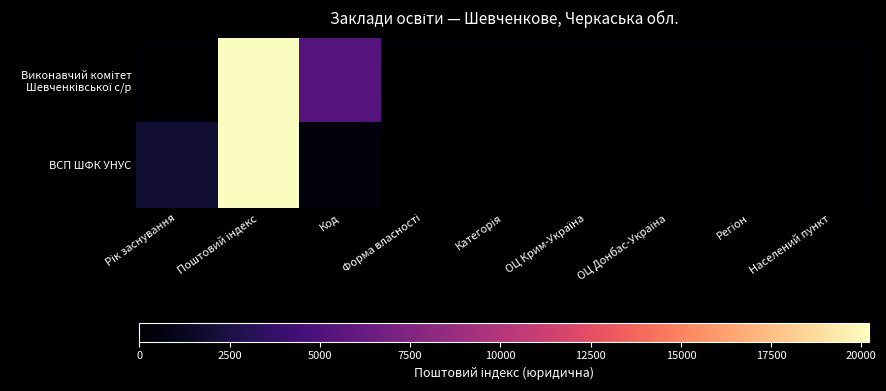

Rank the series by their average value, from lowest to highest.

ВСП ШФК УНУС, Виконавчий комітет Шевченківської с/р